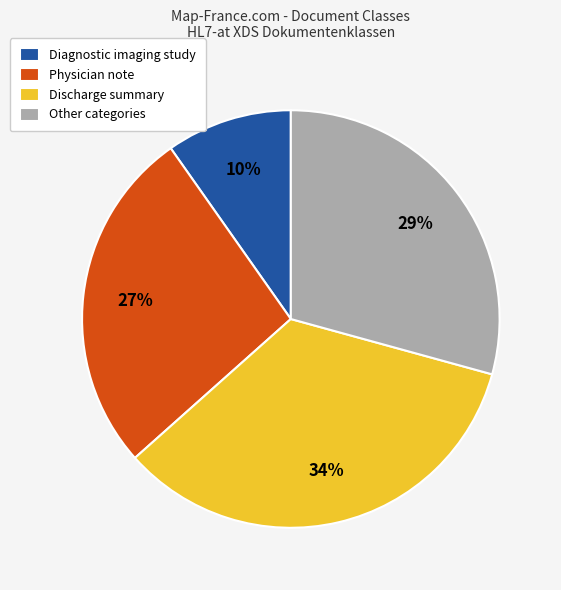

Does Discharge summary represent more than half of the total?

No